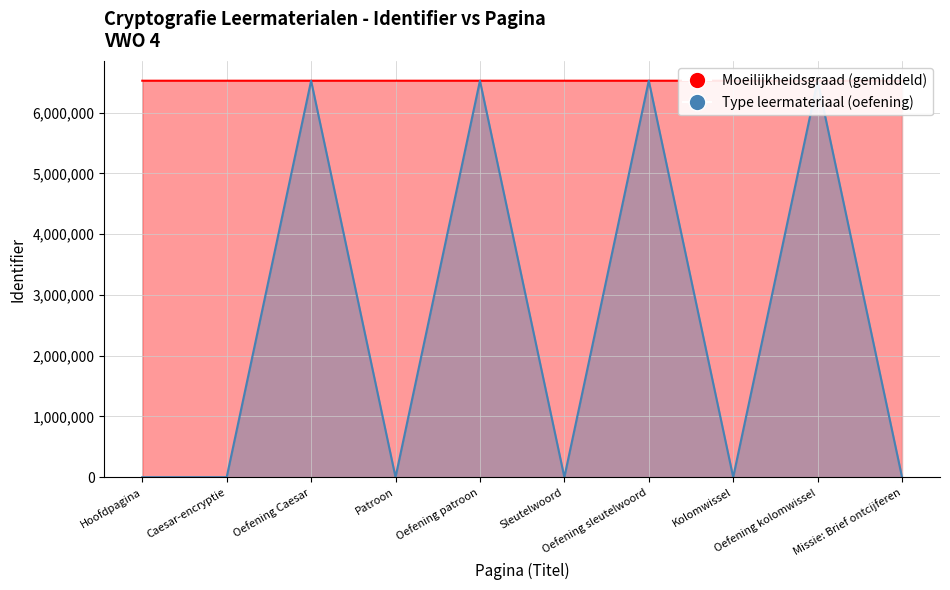

How many categories are shown in the chart?

10